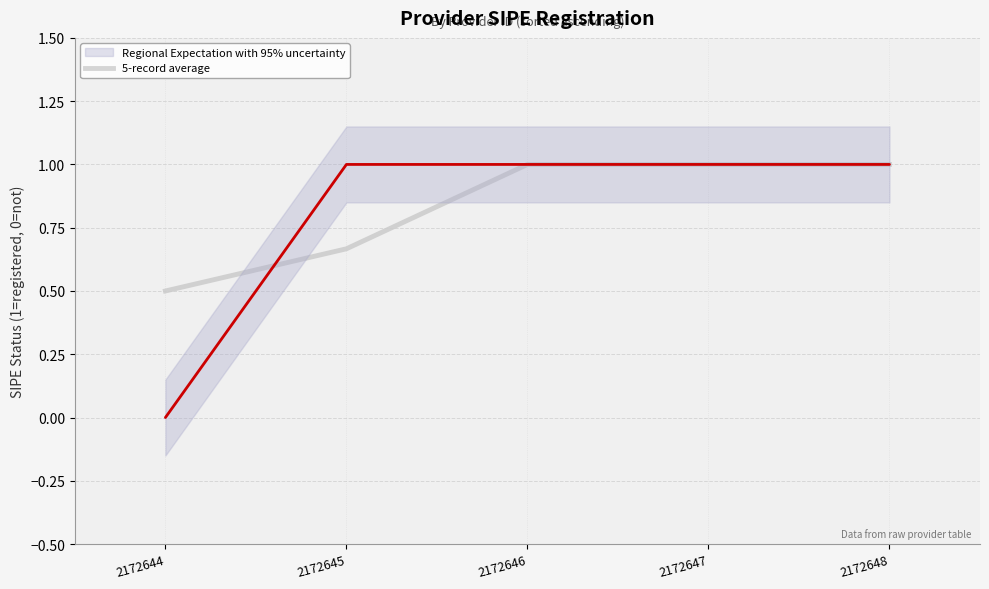

Which label corresponds to the largest value in the chart?

2172646